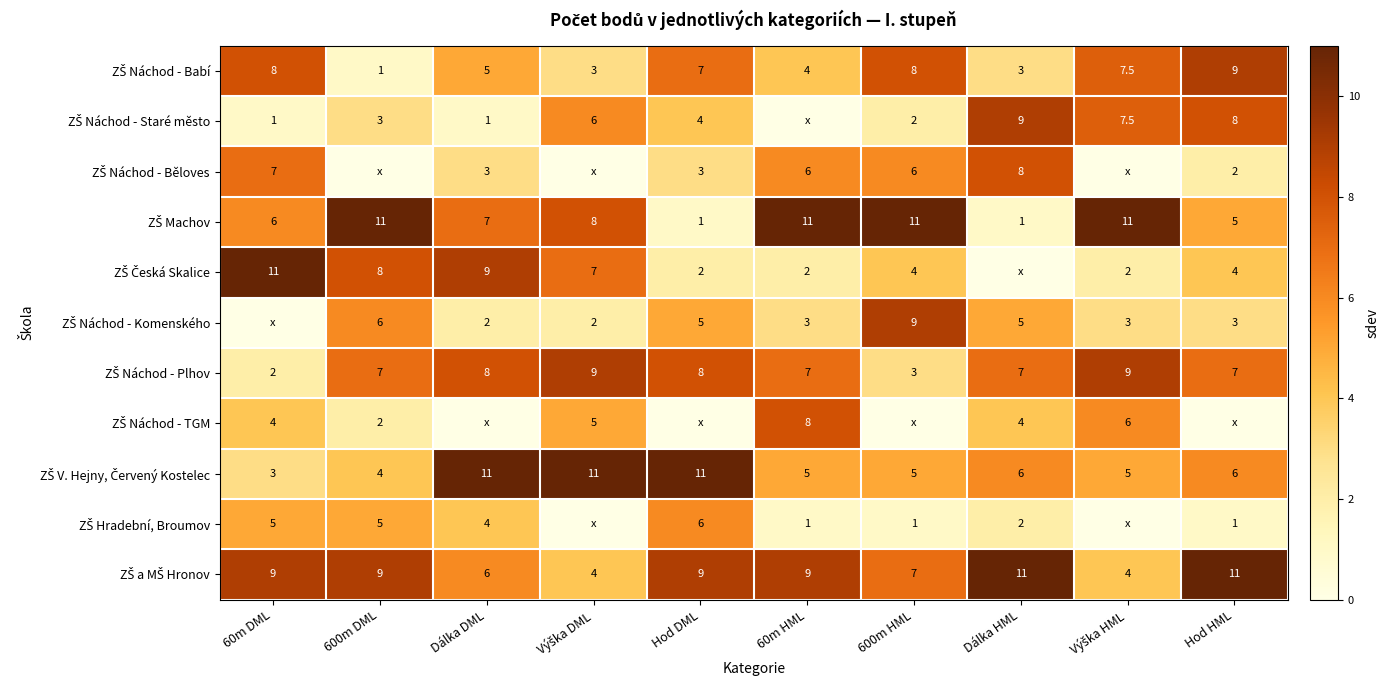

True or false: ZŠ V. Hejny, Červený Kostelec has a value of 5.0 at 60m HML.

True